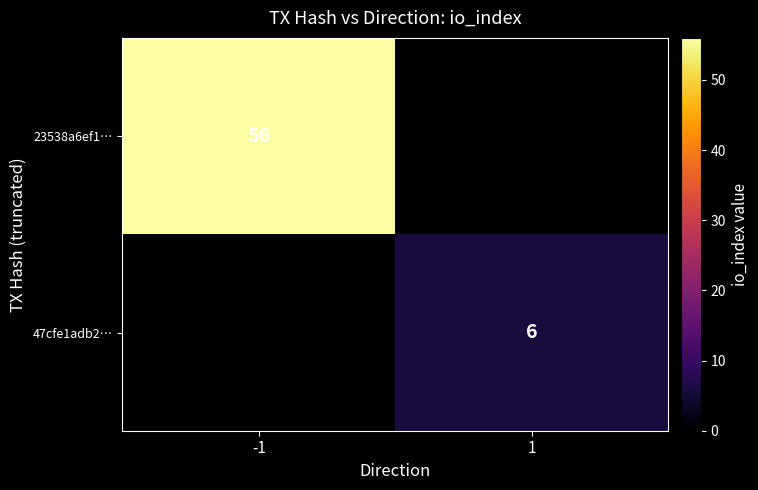

The value of 23538a6ef1… at -1 is 20. True or false?

False